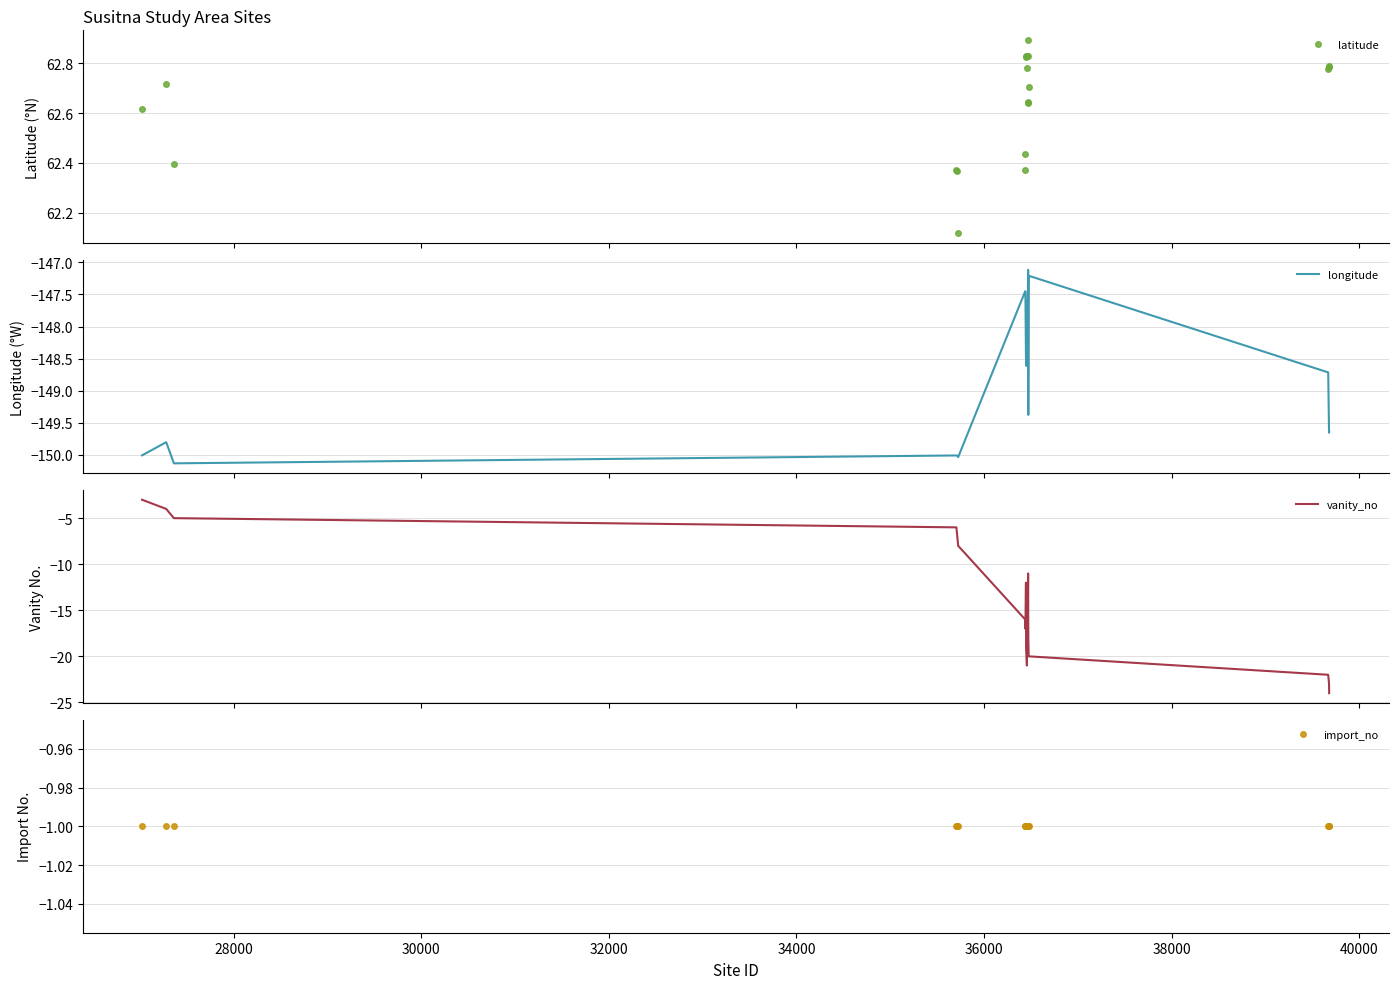

What is the maximum value for longitude?

-147.1